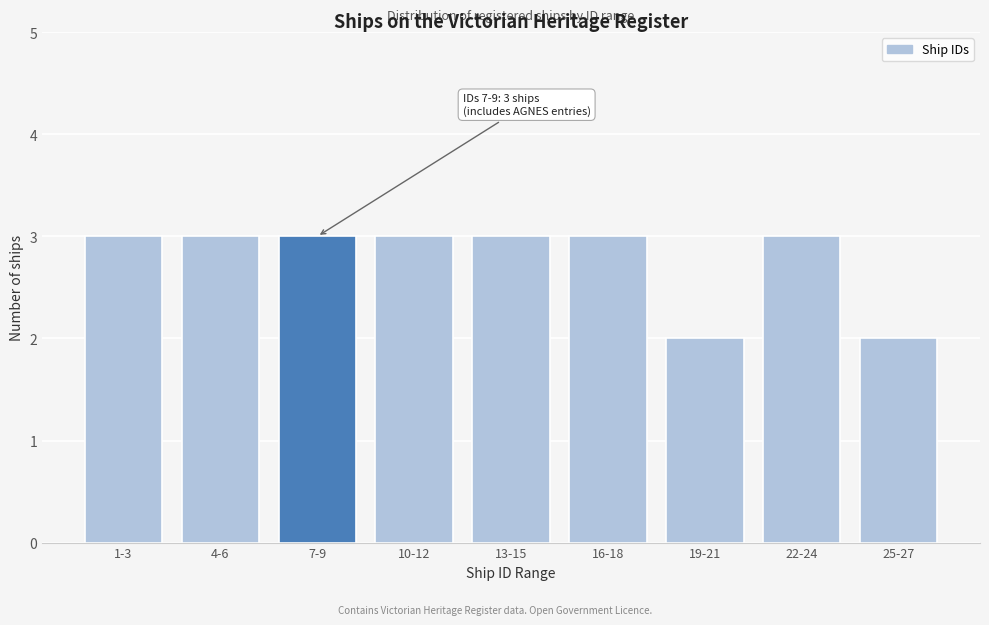

Reading left to right, transcribe all the data shown in this chart.

1-3=3	4-6=3	7-9=3	10-12=3	13-15=3	16-18=3	19-21=2	22-24=3	25-27=2